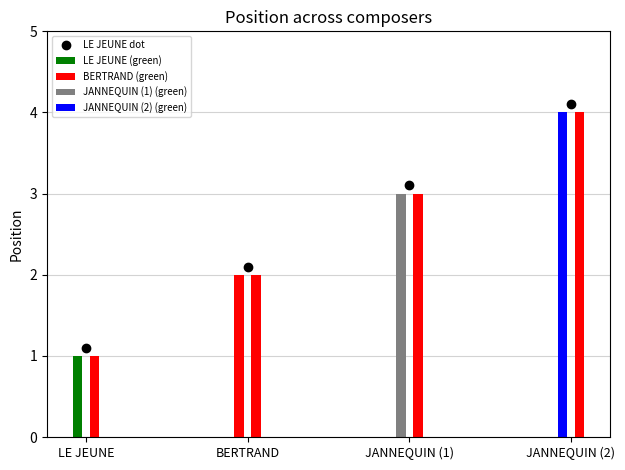

What is the difference between the values at JANNEQUIN and JANNEQUIN?

1